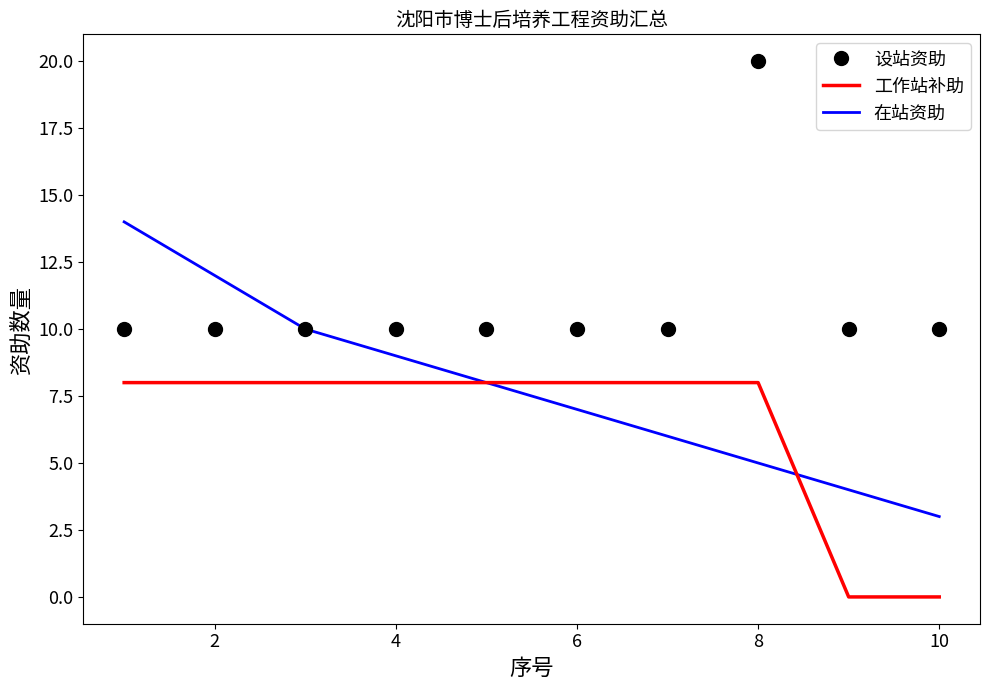

True or false: 设站资助 and 工作站补助 intersect in this chart.

False